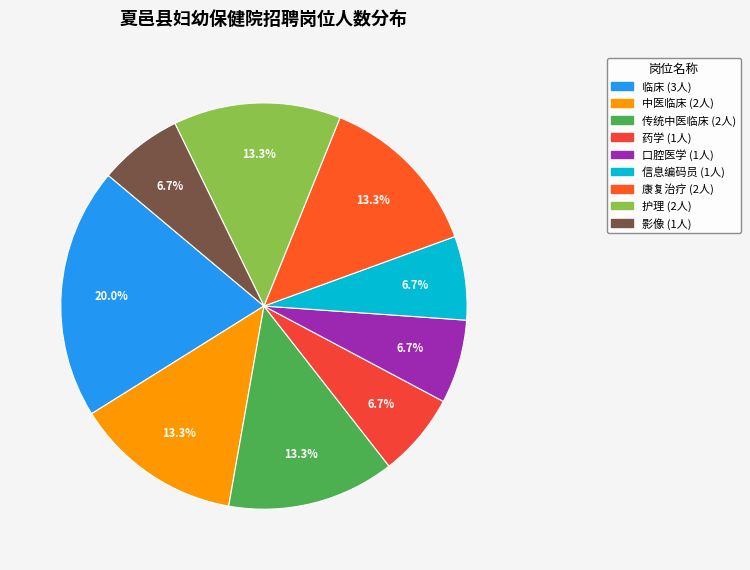

To the nearest percent, what is the combined percentage of 传统中医临床 and 信息编码员?

20%